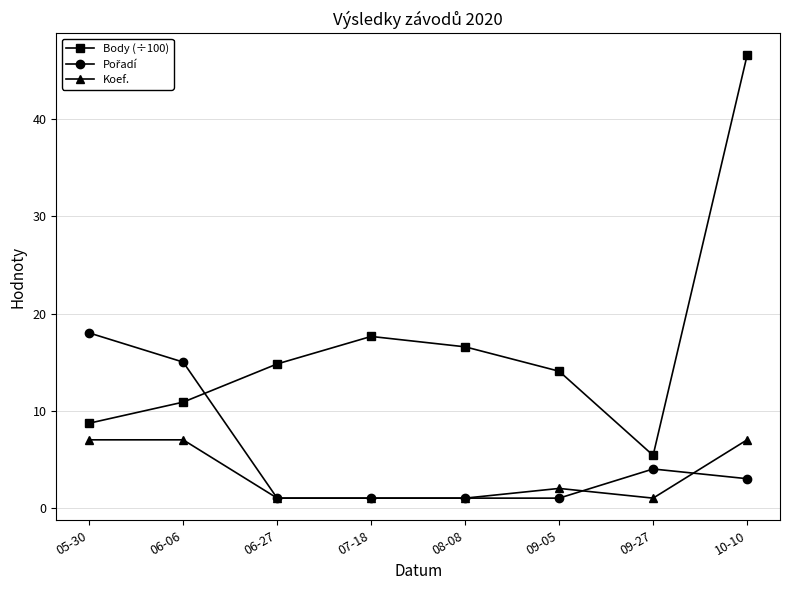

At which category is the sum across all series the highest?

10-10